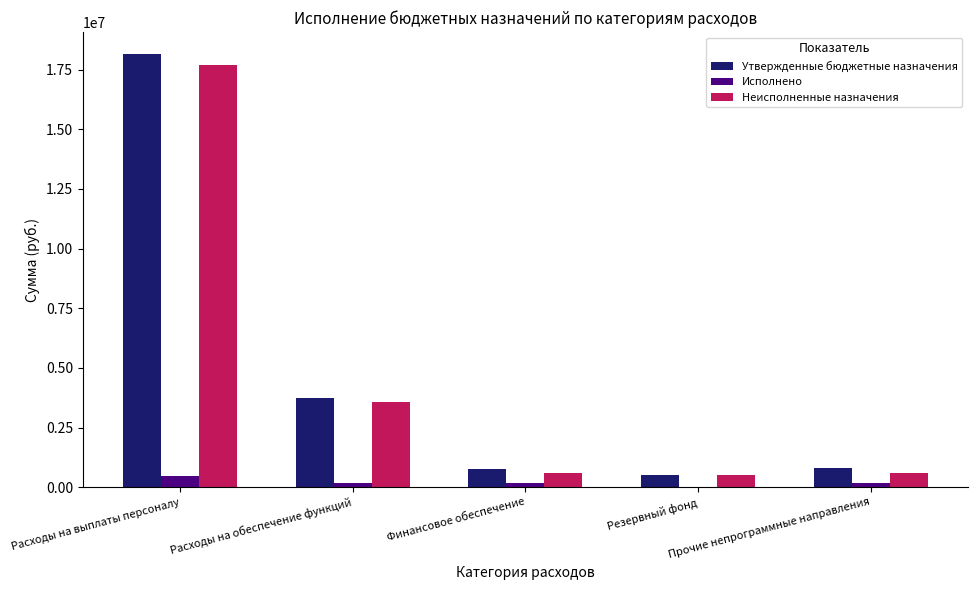

What is the maximum value for Утвержденные бюджетные назначения?

18162000.0